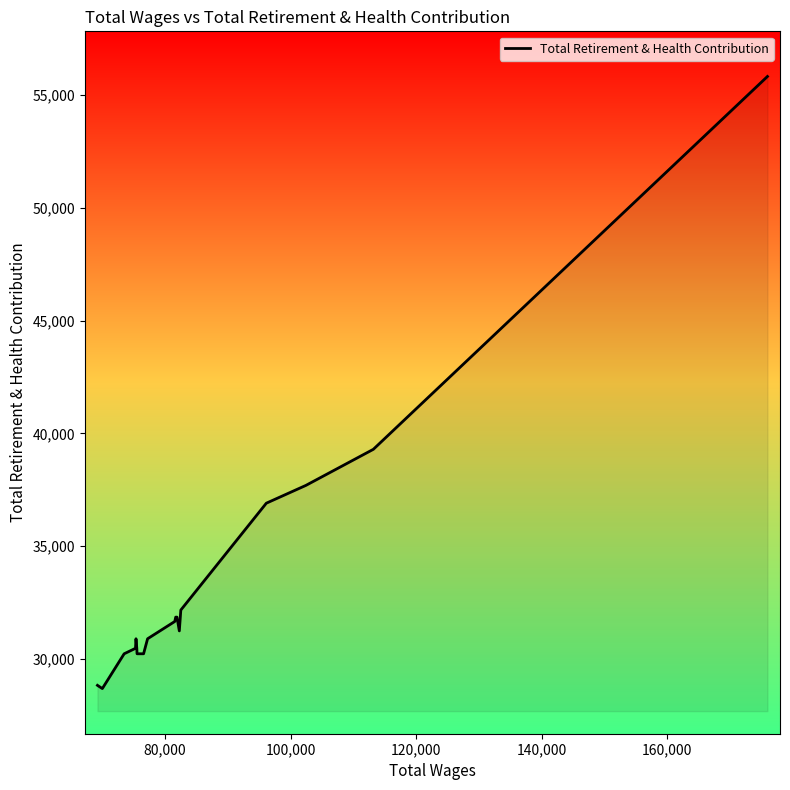

What is the minimum value shown in the chart?

28695